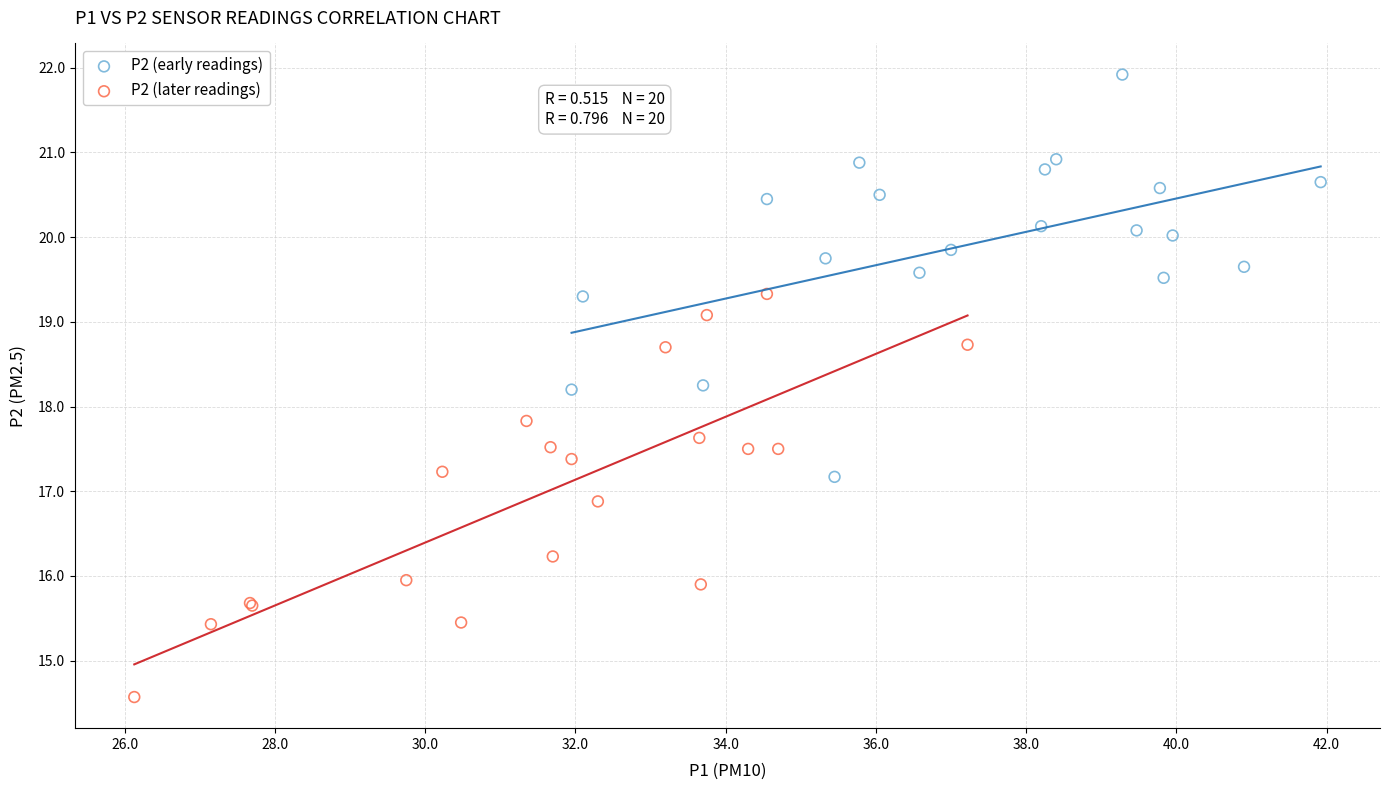

Which series reaches the maximum Y coordinate?

P2 (early readings)